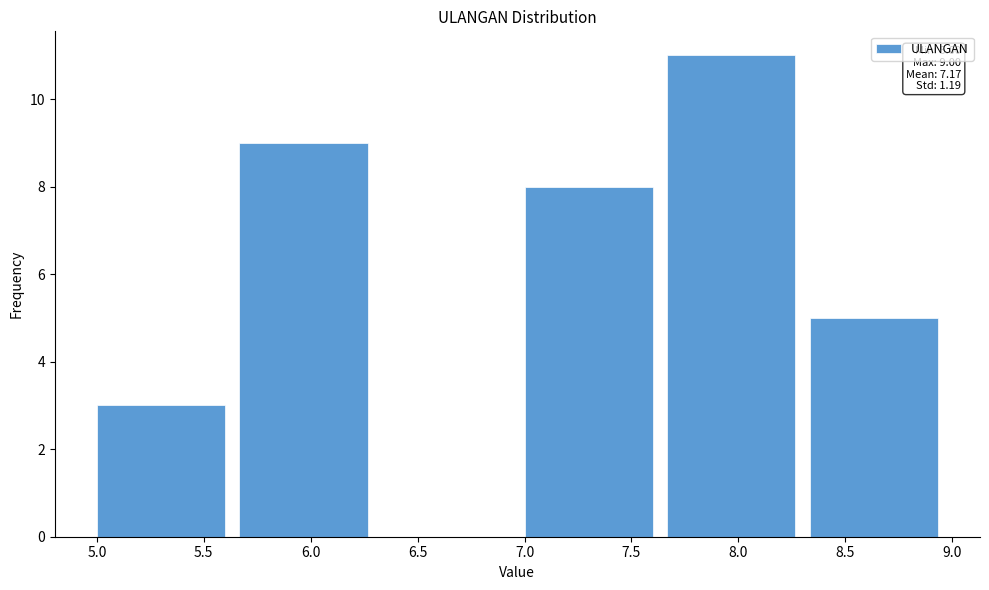

Over which range of the x-axis is the bar tallest?

7.65 to 8.35